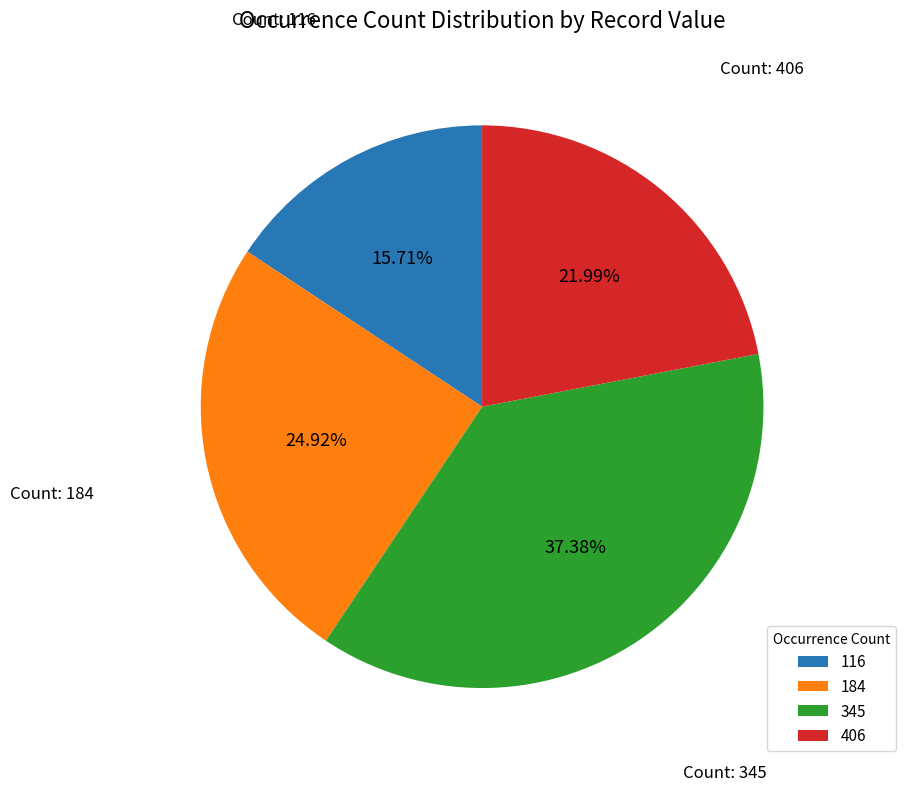

Combined, do 406 and 184 account for over 50%?

No